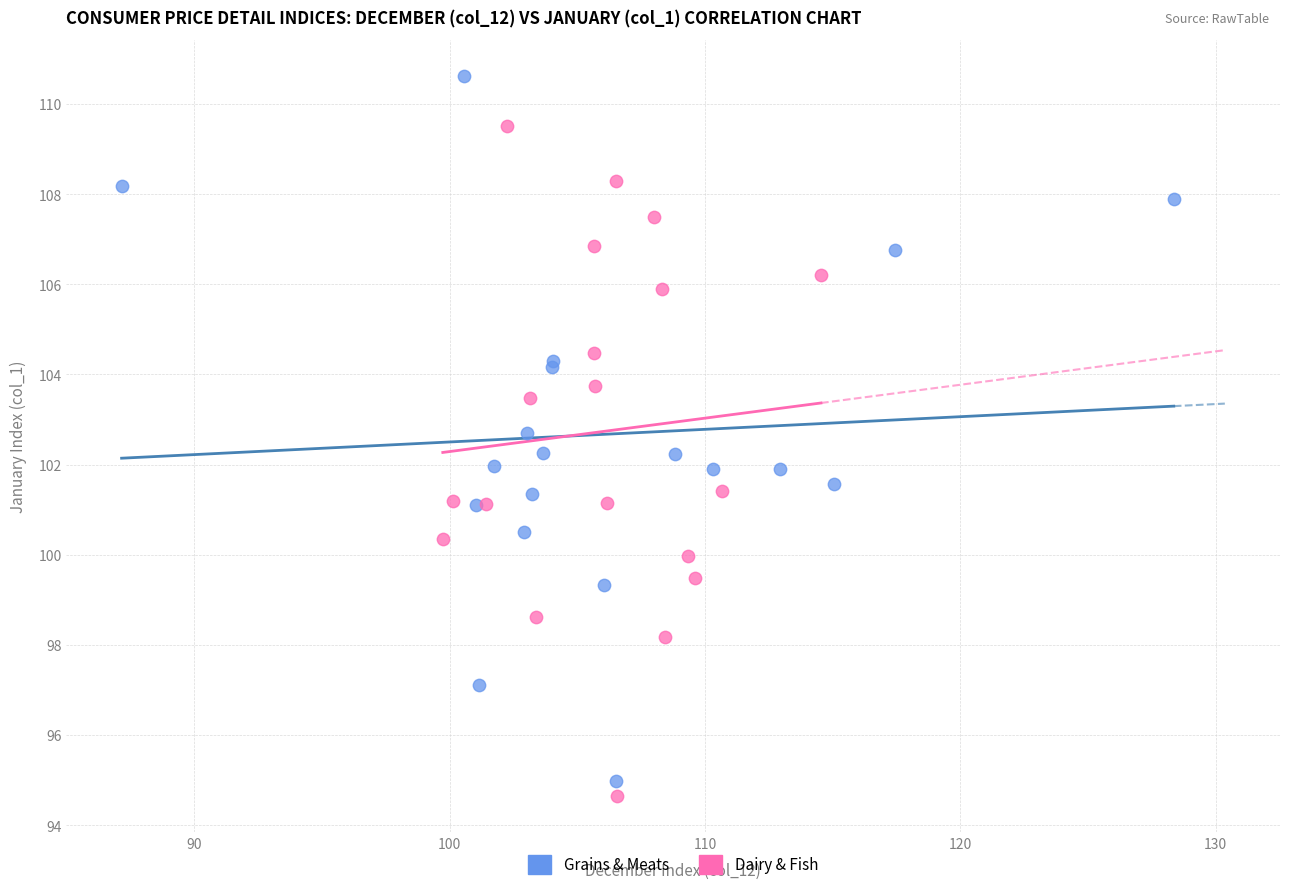

Which series has the largest Y range (max minus min)?

Grains & Meats